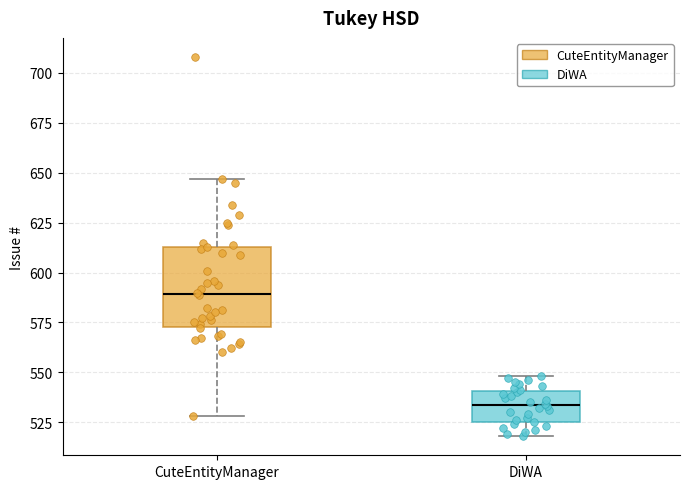

Where is the lower edge of the box for DiWA on the y-axis? The values are not printed on the chart, so give them approximately, as read against the axis.

525